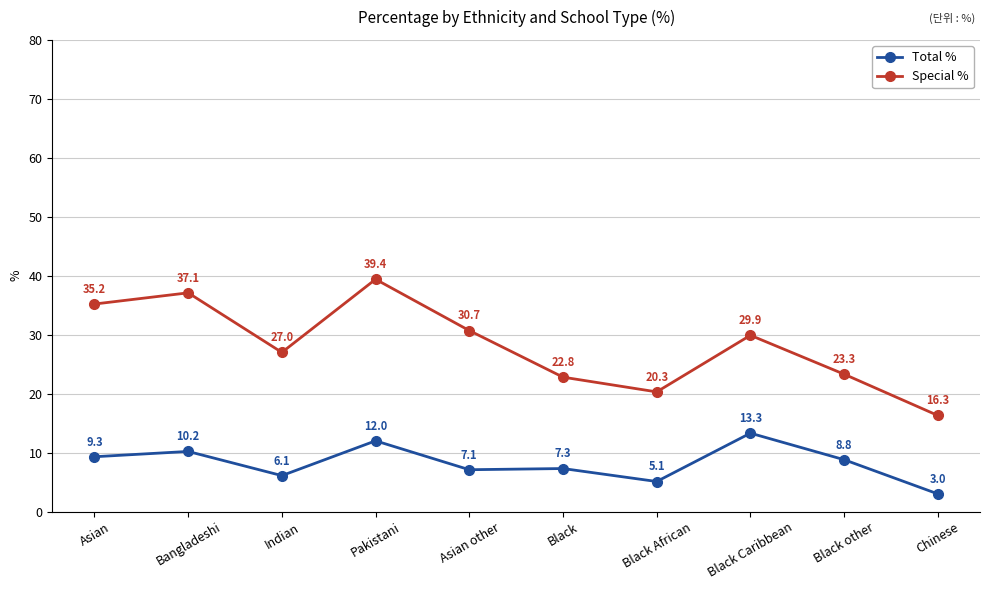

List the labels in order of Total % value, smallest first.

Chinese, Black African, Indian, Asian other, Black, Black other, Asian, Bangladeshi, Pakistani, Black Caribbean